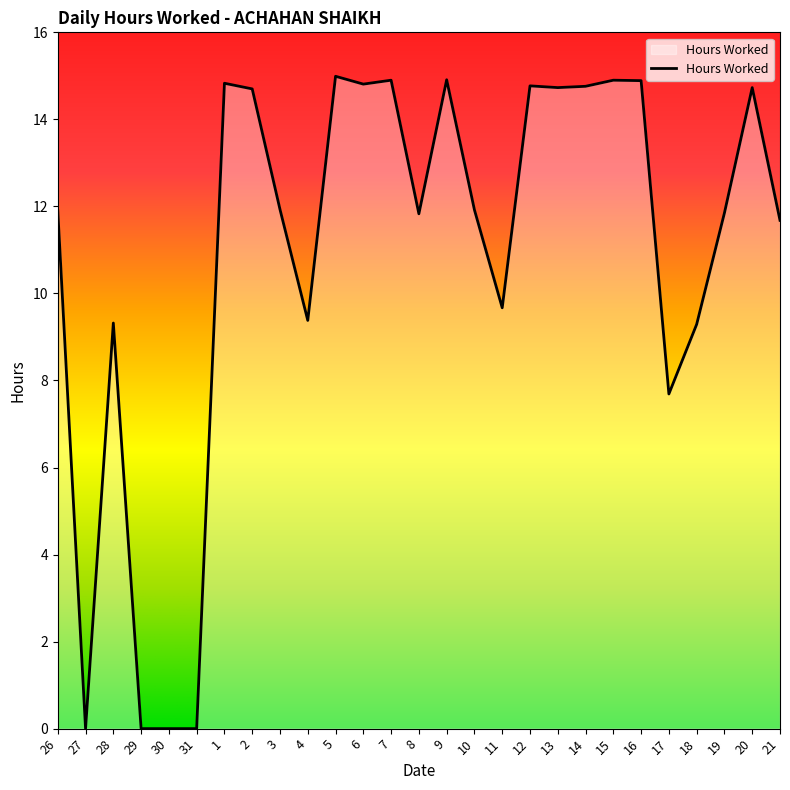

What is the change in value from 28 to 8?

+2.5